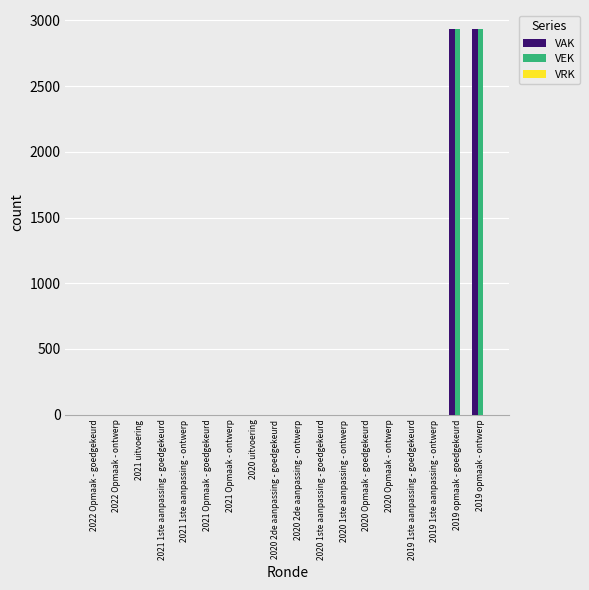

Are the bars horizontal?

No